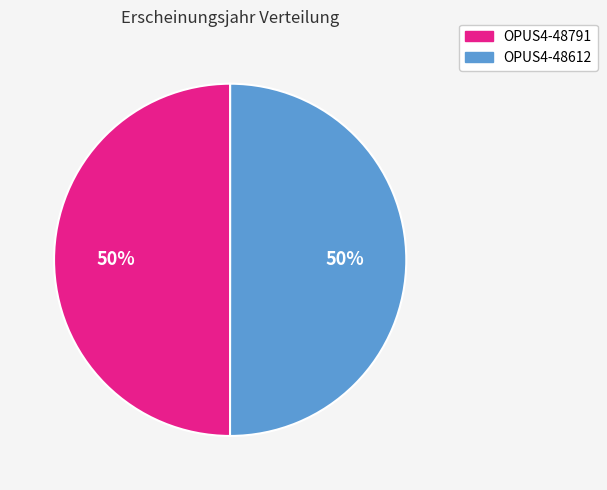

The OPUS4-48791 slice represents 50% of the pie. True or false?

True